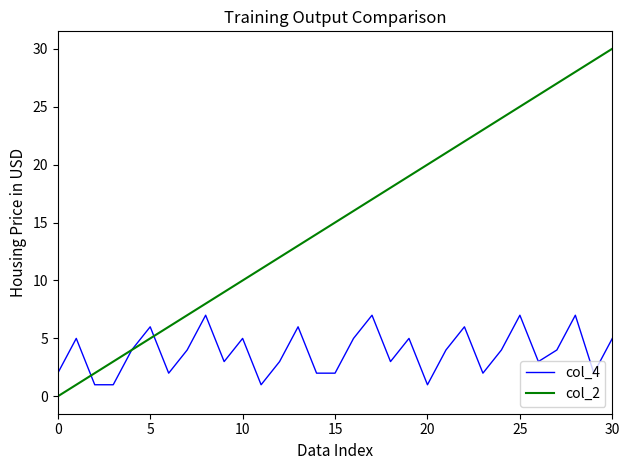

Which series has the widest spread of values?

col_2